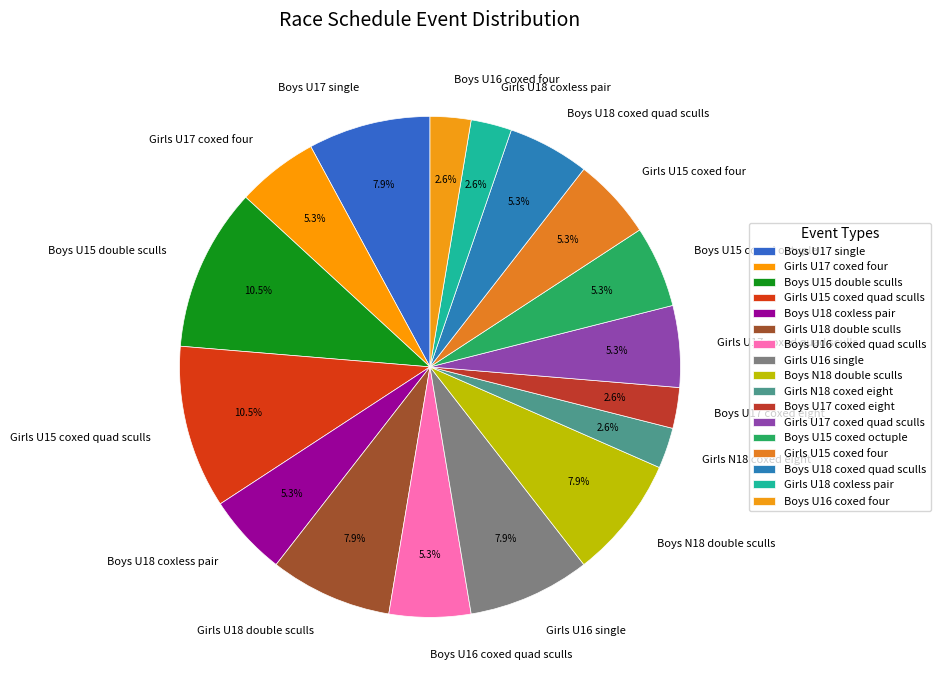

The Boys U18 coxed quad sculls slice represents 1% of the pie. True or false?

False